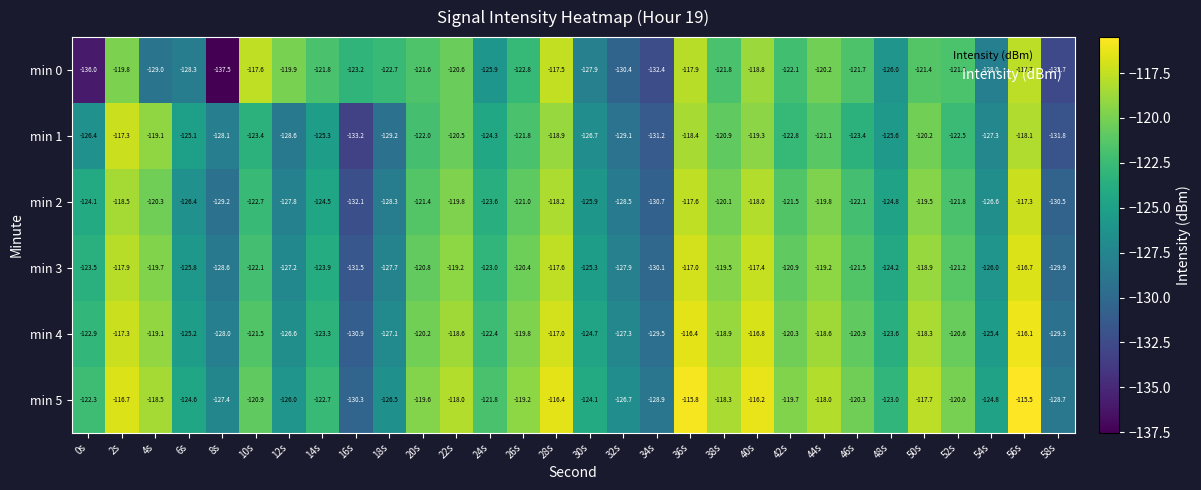

The value of min 1 at 46s is -123.4. True or false?

True